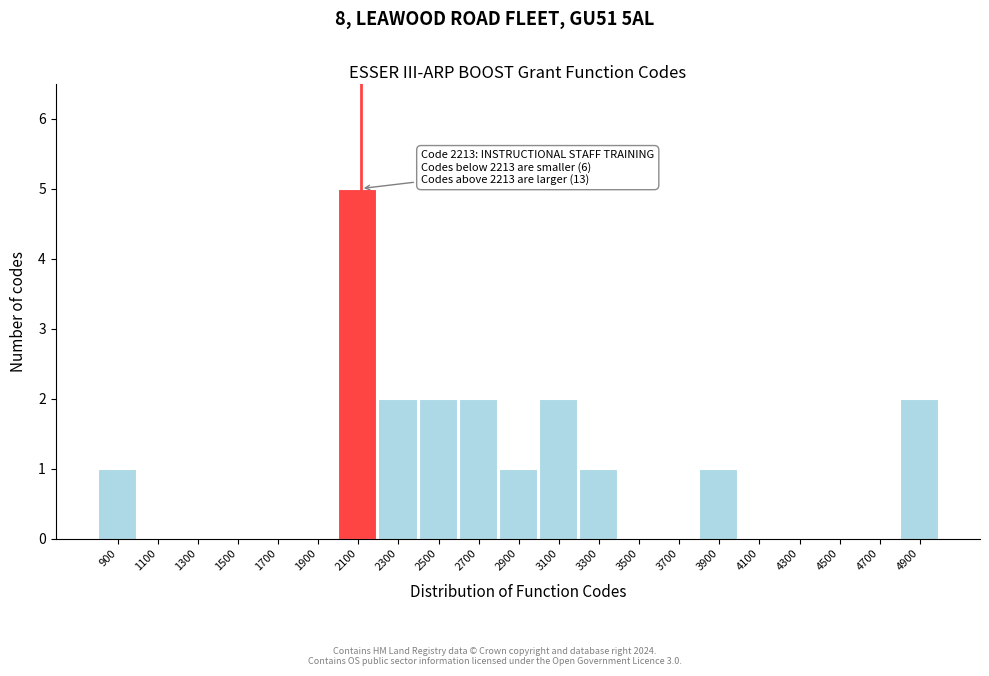

Reading right to left, list all the values displayed in this chart.

4900=2	4700=0	4500=0	4300=0	4100=0	3900=1	3700=0	3500=0	3300=1	3100=2	2900=1	2700=2	2500=2	2300=2	2100=5	1900=0	1700=0	1500=0	1300=0	1100=0	900=1